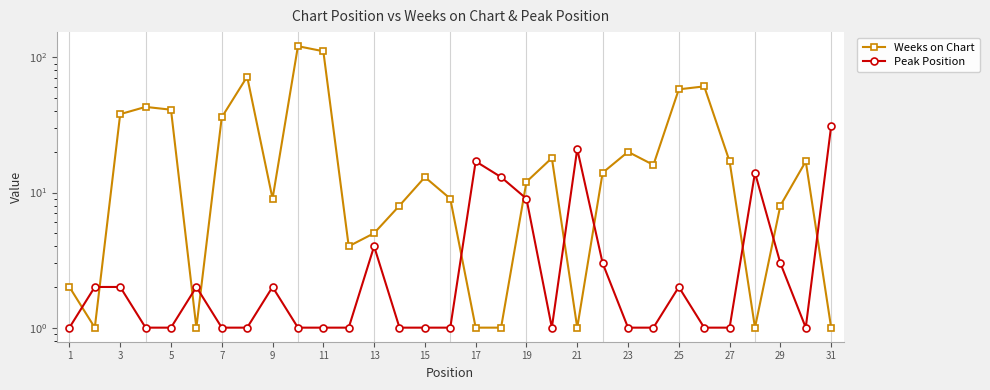

How many times do Peak Position and Weeks on Chart cross each other?

11